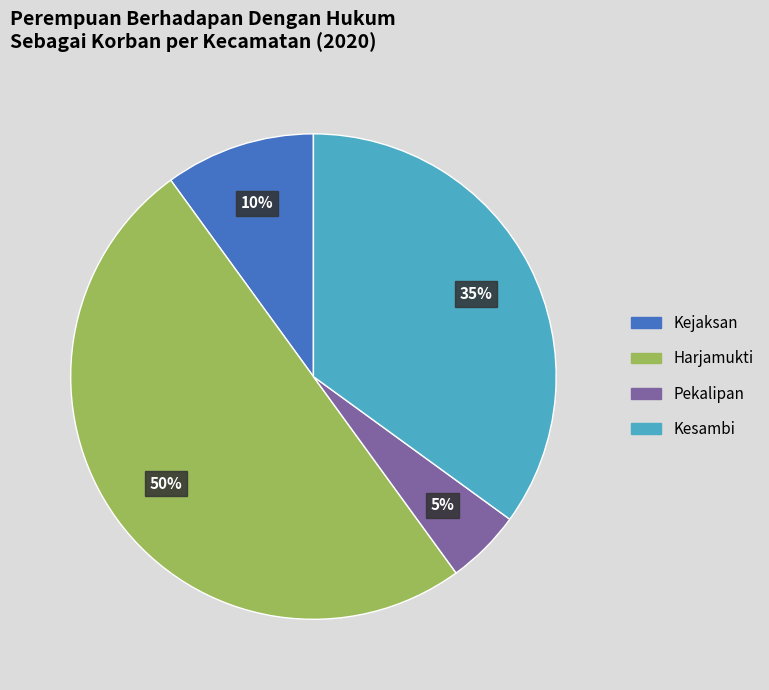

To the nearest percent, what percentage of the pie is Harjamukti?

50%